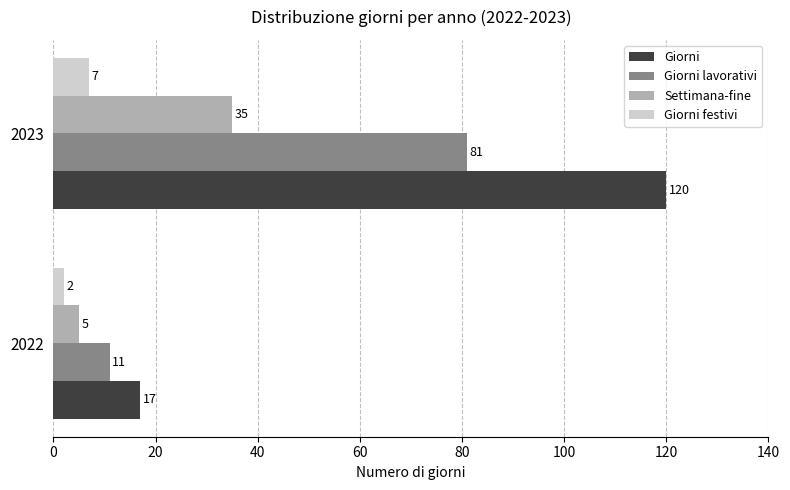

At how many categories does at least one series exceed 103?

1